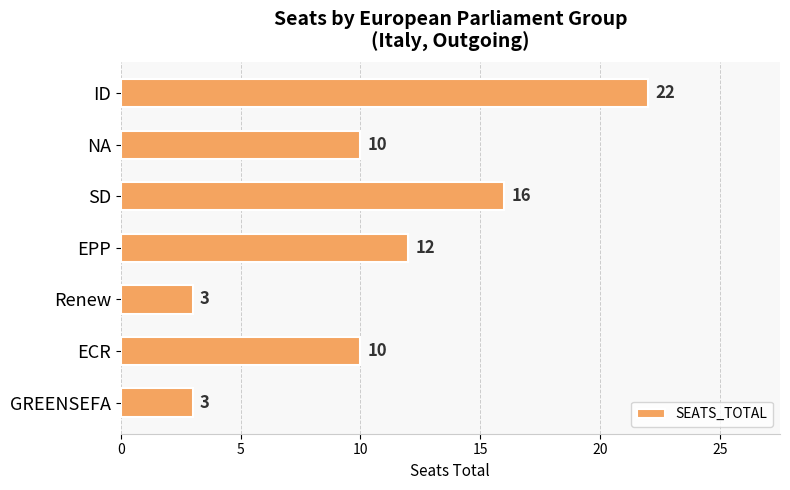

Is it true that the value at Renew is 3?

True